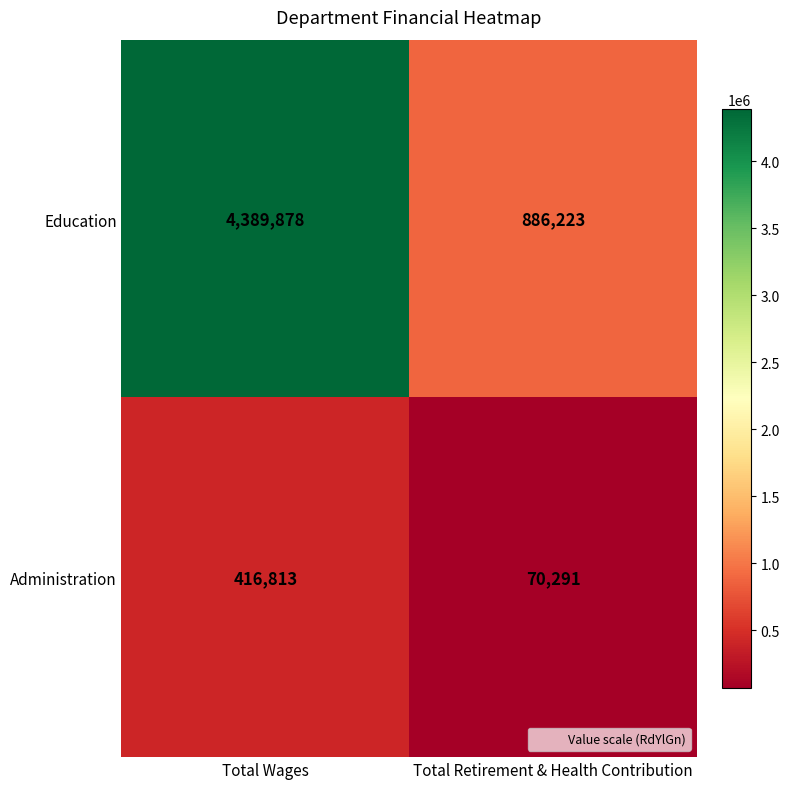

What is the lowest value of the Administration series?

70291